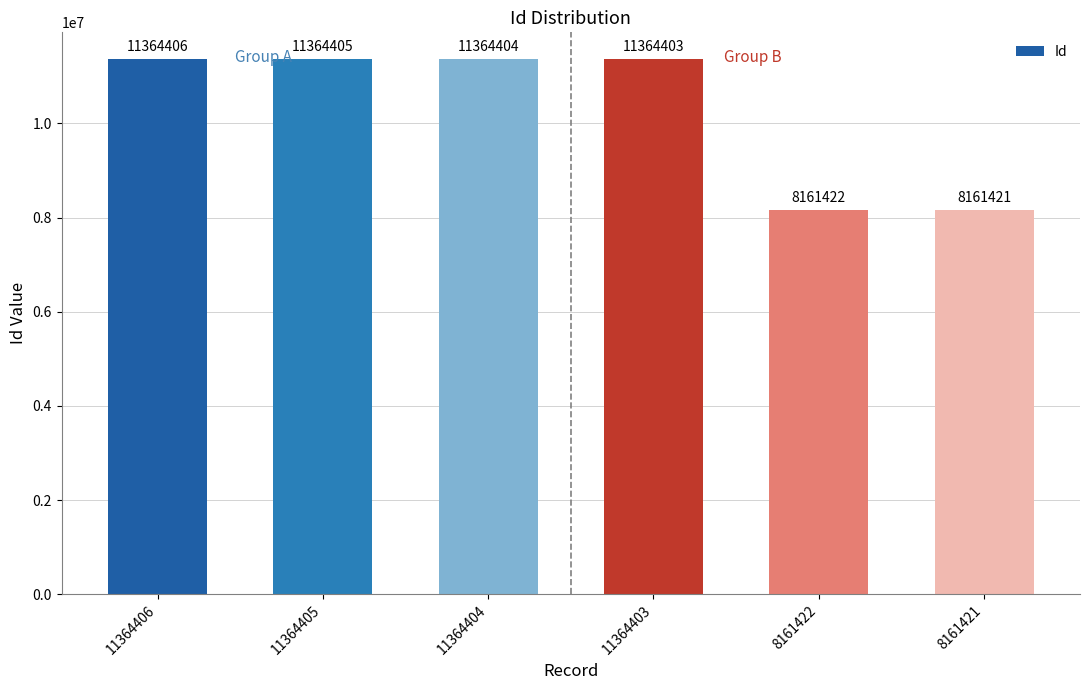

Is it true that the value at 11364404 is 11364404?

True